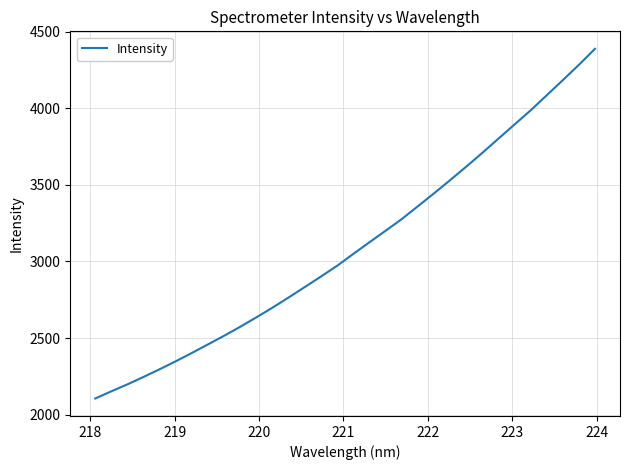

How many distinct data groups are displayed?

1